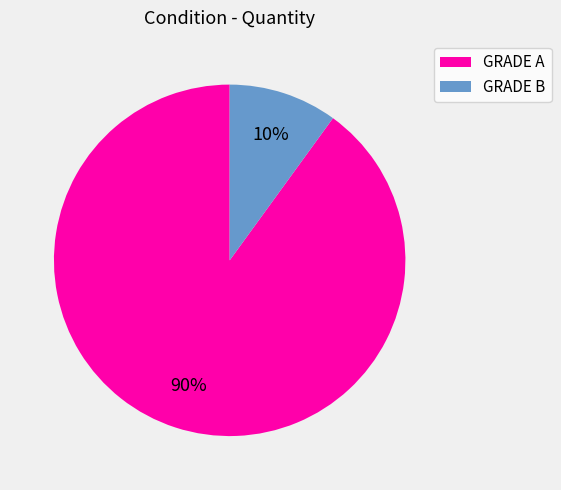

Which slice represents more than half of the pie?

GRADE A